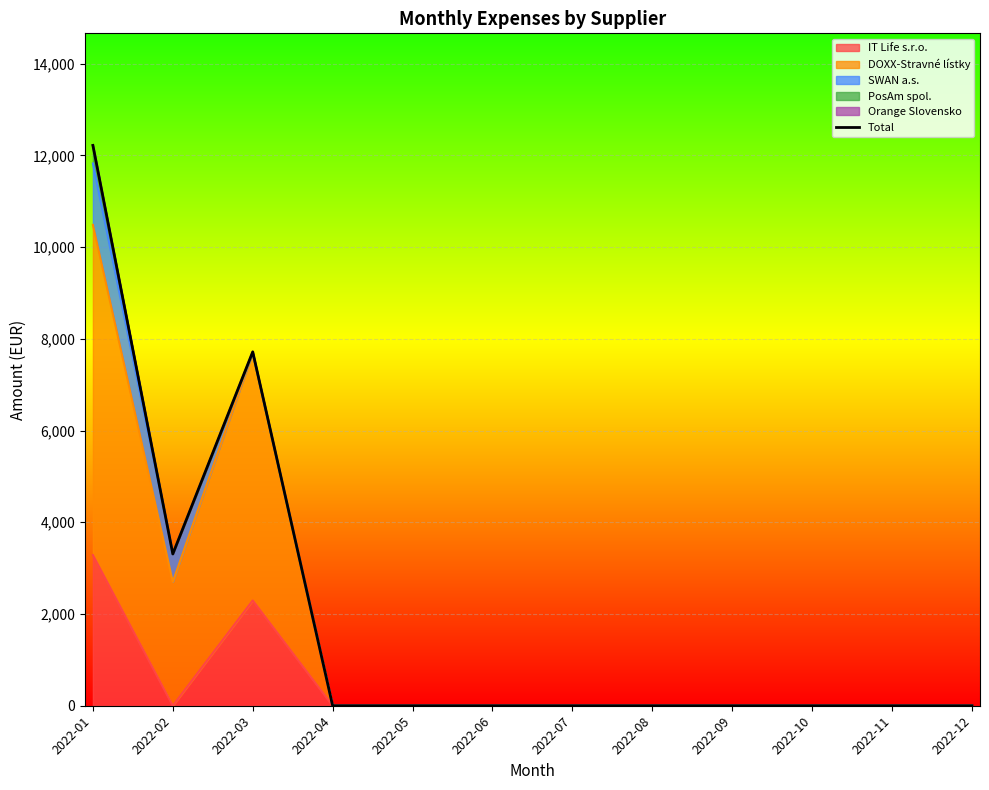

Between 2022-11 and 2022-01, which is larger?

2022-01